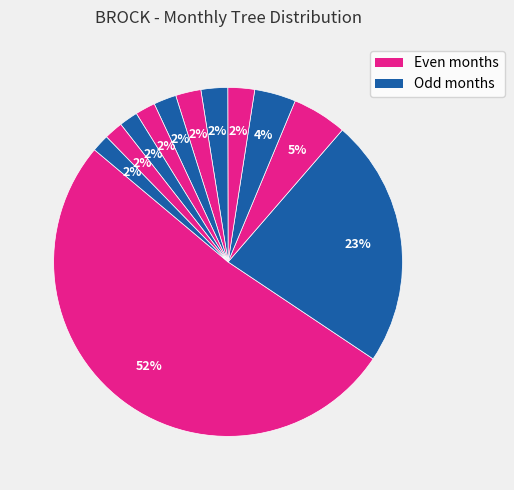

Is there any slice that represents more than half of the pie?

Yes